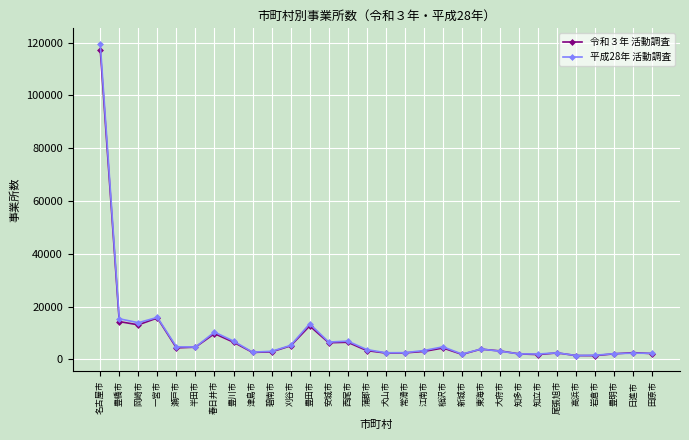

Which series has the largest range (max minus min)?

平成28年 活動調査